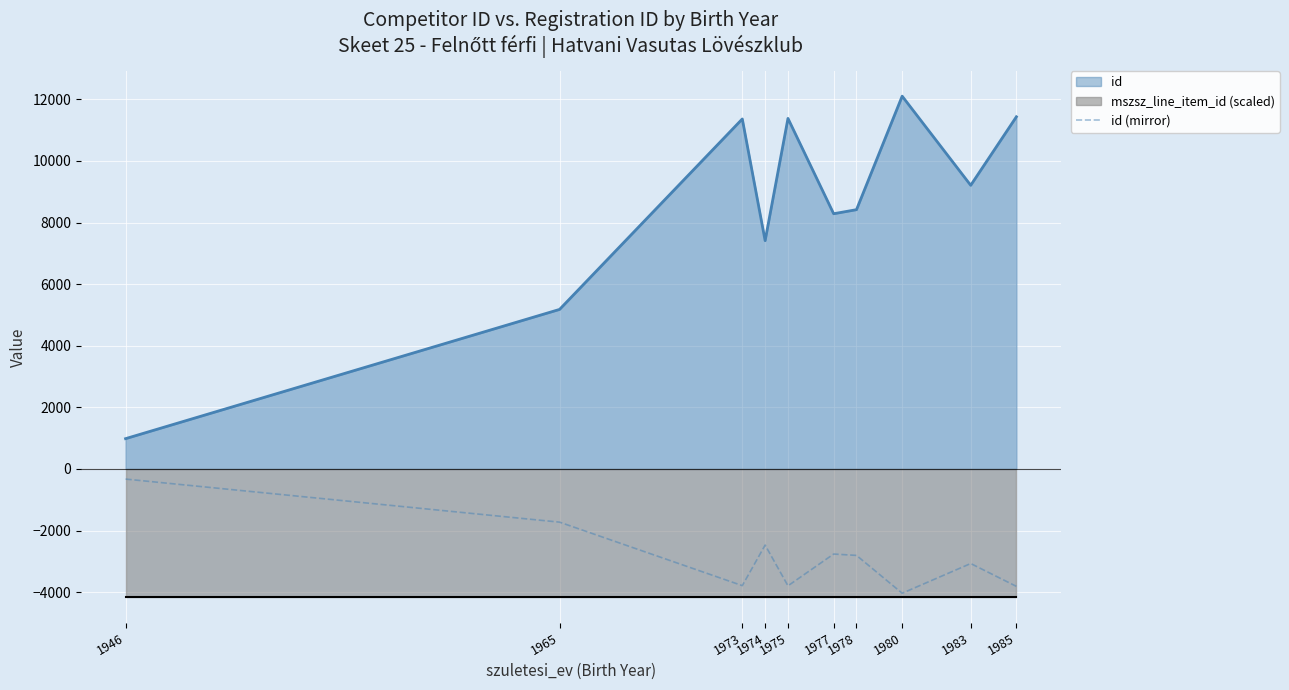

Which label corresponds to the smallest value in the chart?

1980